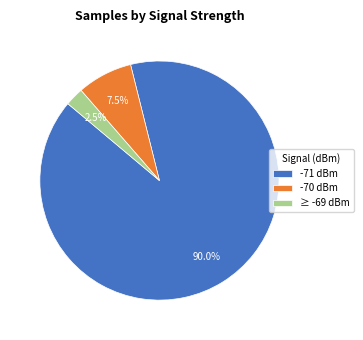

Which slice represents more than half of the pie?

-71 dBm